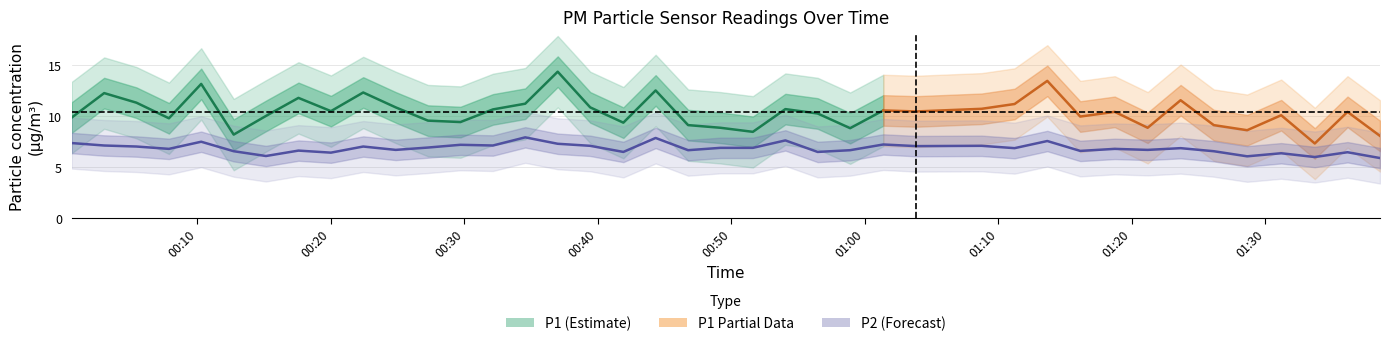

What is the difference between the maximum and second lowest values?

1.9